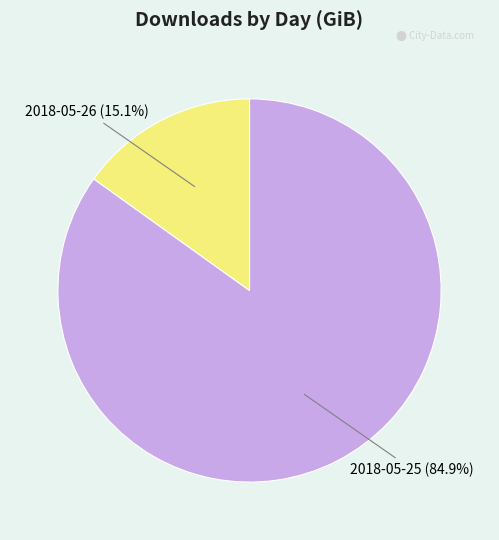

Does any single category account for the majority?

Yes